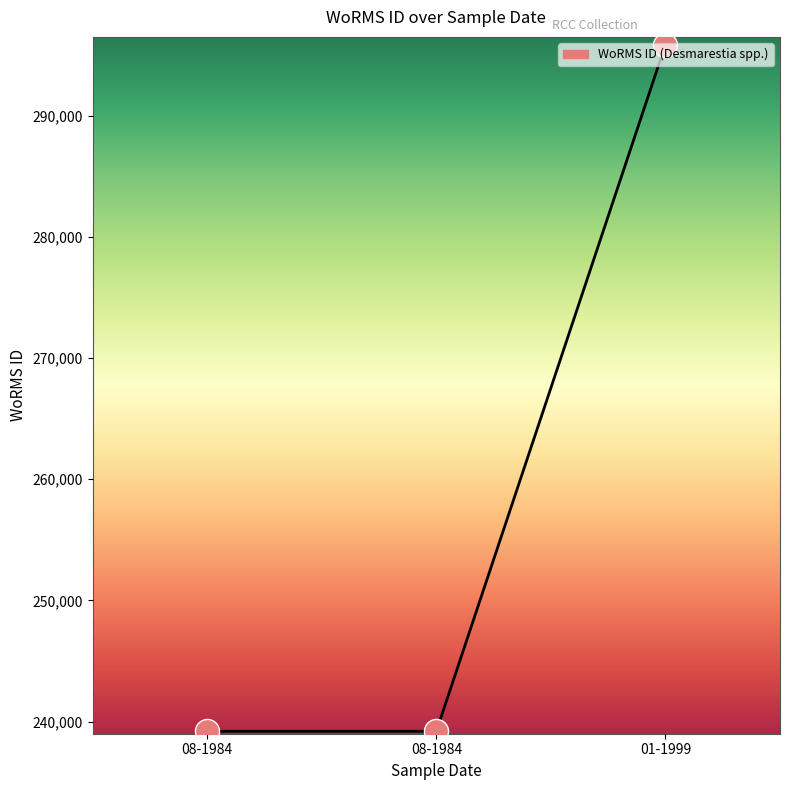

What is the ratio of the value at 08-1984 to the value at 08-1984?

1.0